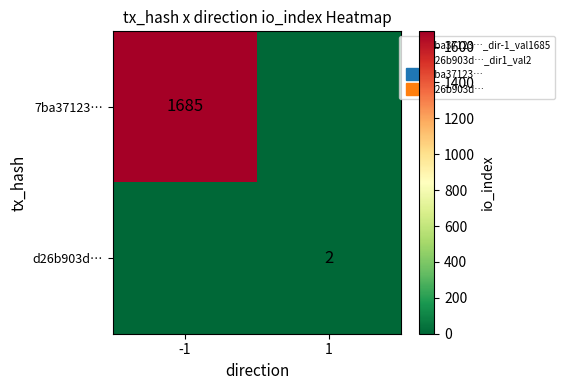

At which label does 7ba37123… reach its peak?

-1